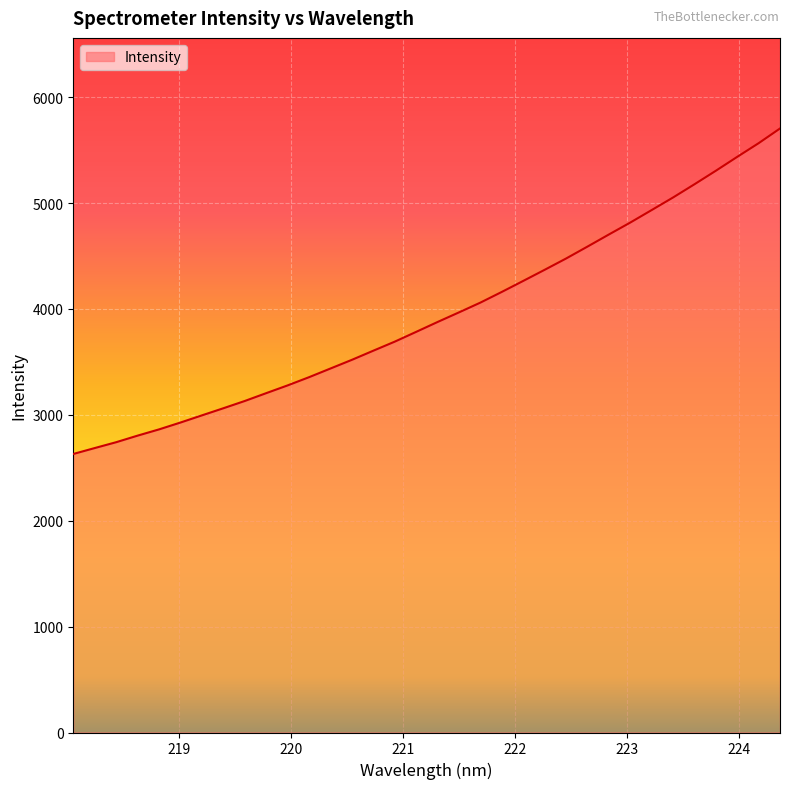

Does the chart have visible grid lines?

Yes